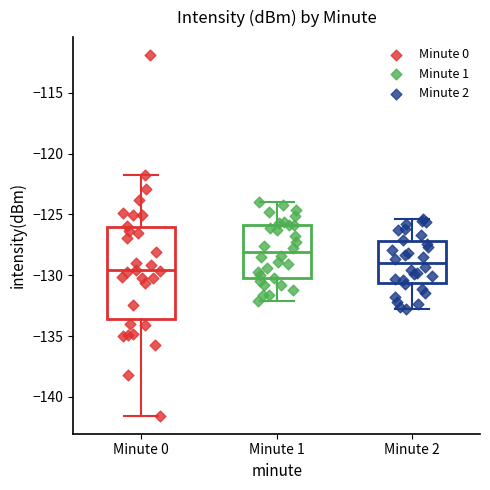

Reading left to right, read every box against the y-axis: the position of its median line, the range the box covers, and the ends of its whiskers. The values are not printed on the chart, so give them approximately, as read against the axis.

Minute 0: median -129.5, box -133.5 to -126.0, whiskers -141.5 to -122.0
Minute 1: median -128.0, box -130.0 to -126.0, whiskers -132.0 to -124.0
Minute 2: median -129.0, box -130.5 to -127.0, whiskers -133.0 to -125.5